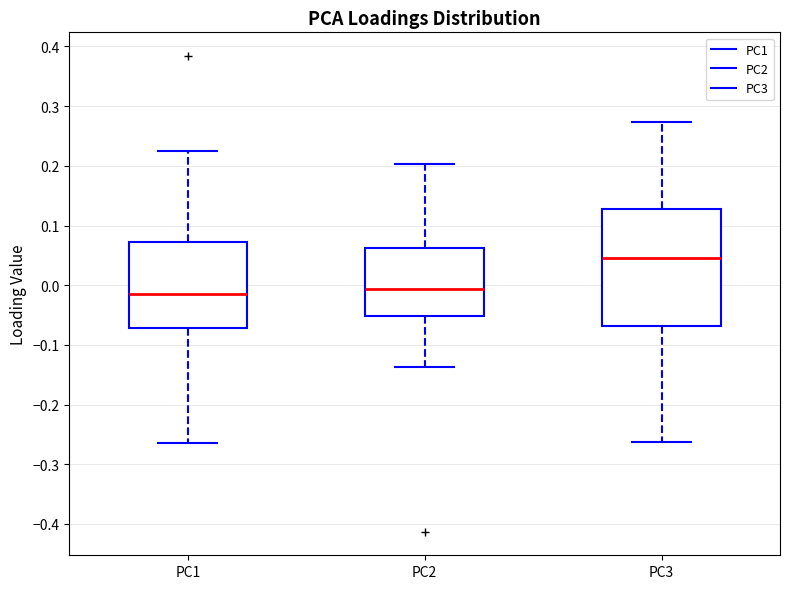

Reading left to right, read every box against the y-axis: the position of its median line, the range the box covers, and the ends of its whiskers. The values are not printed on the chart, so give them approximately, as read against the axis.

PC1: median -0.02, box -0.07 to 0.07, whiskers -0.26 to 0.23
PC2: median -0.01, box -0.05 to 0.06, whiskers -0.14 to 0.20
PC3: median 0.05, box -0.07 to 0.13, whiskers -0.26 to 0.27